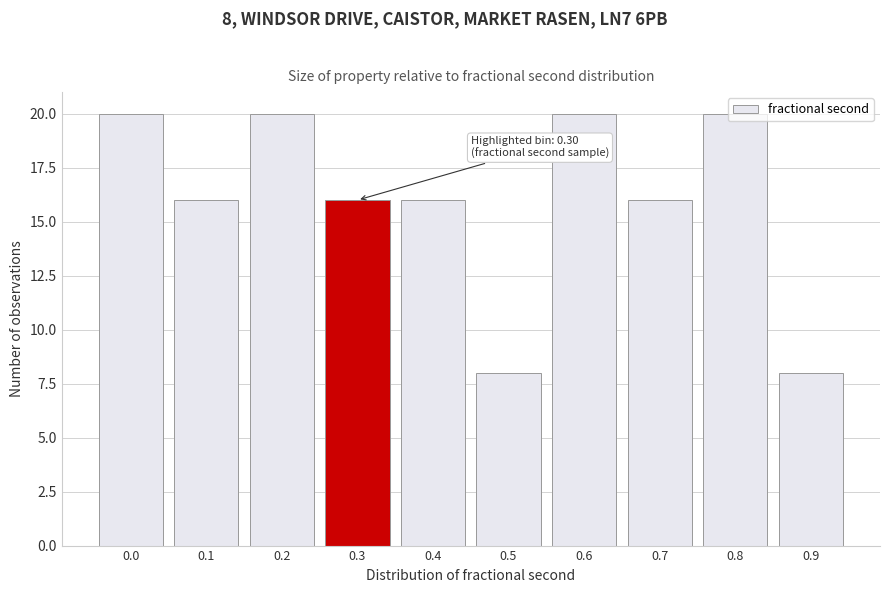

Is it true that the value at 0.2 is 31?

False